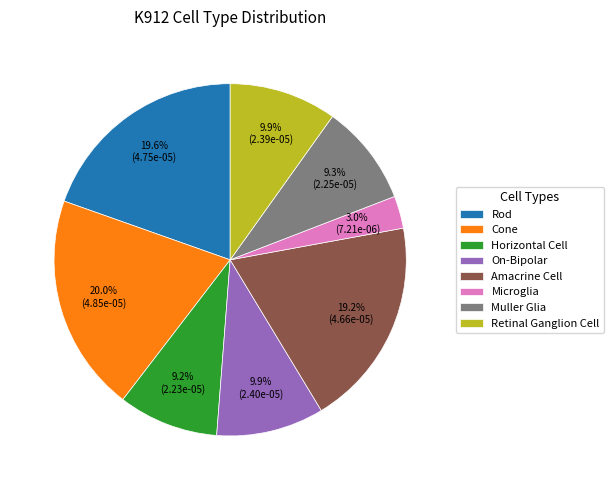

To the nearest percent, what is the combined percentage of Cone and Horizontal Cell?

29%